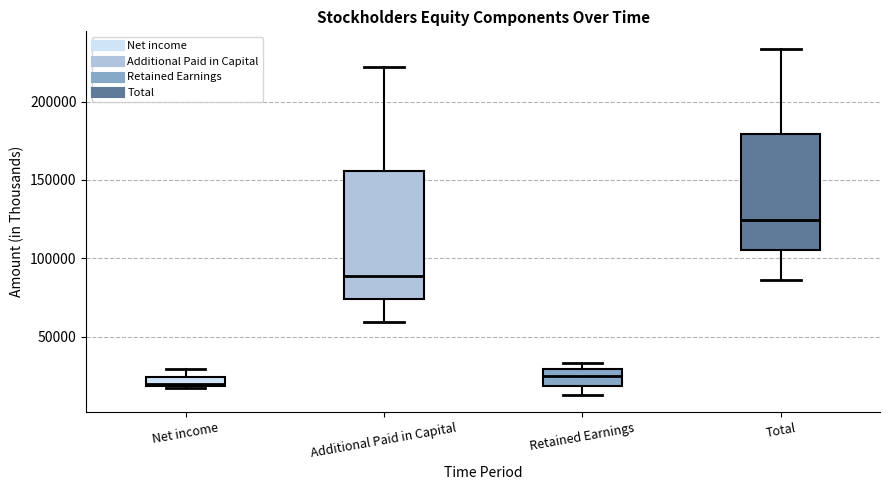

Where is the upper edge of the box for Net income on the y-axis? The values are not printed on the chart, so give them approximately, as read against the axis.

25000